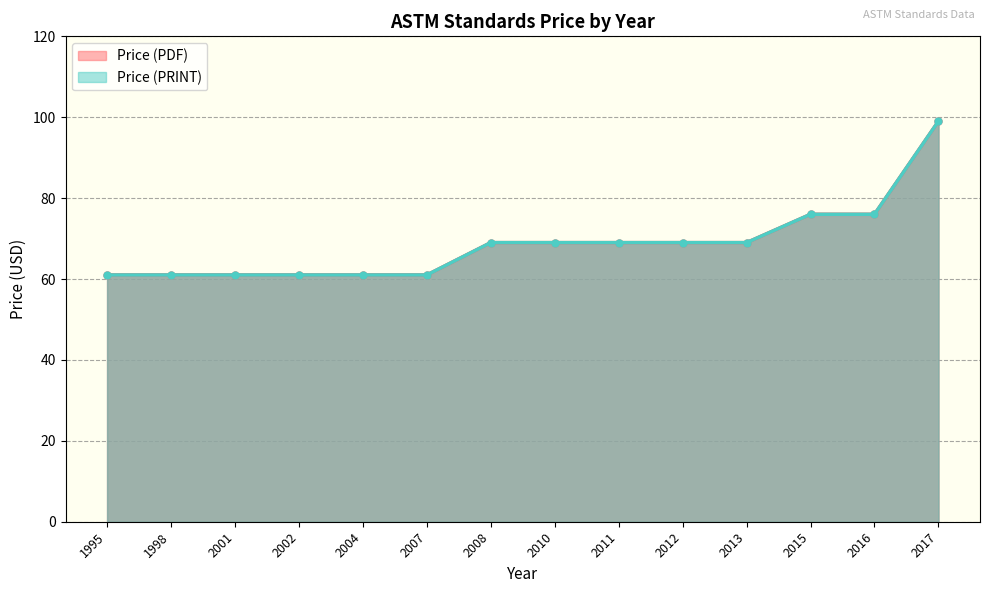

Between 2004 and 2008, which is larger?

2008